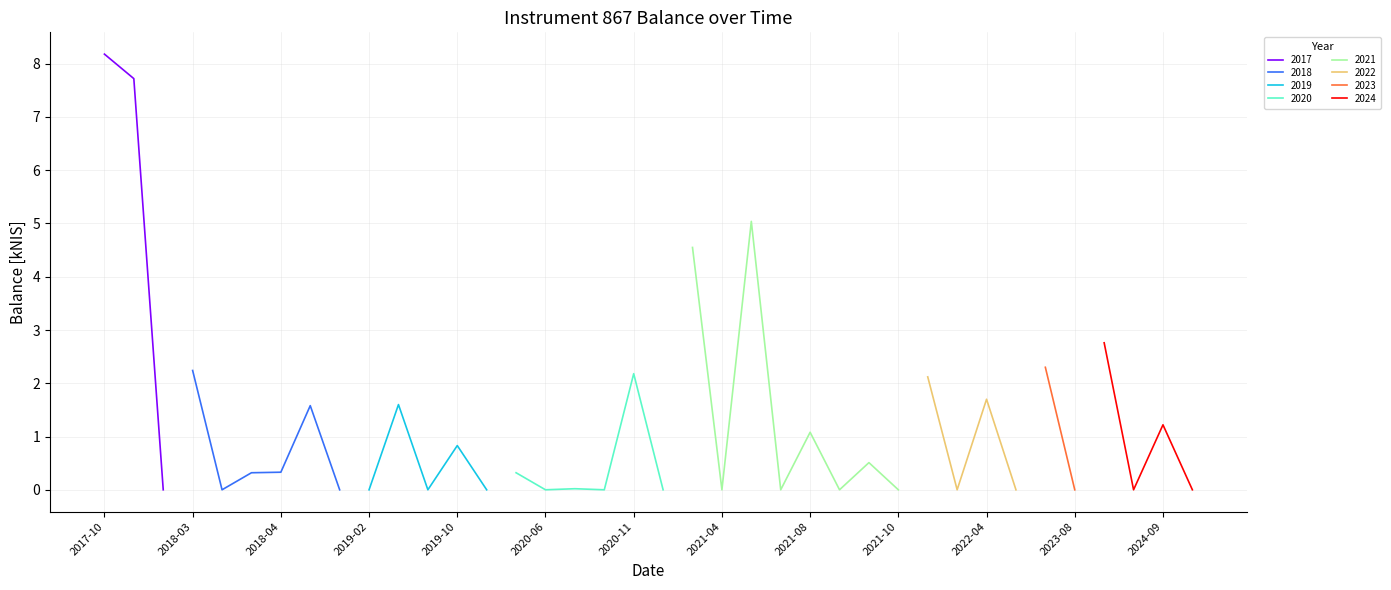

Does the chart have visible grid lines?

Yes